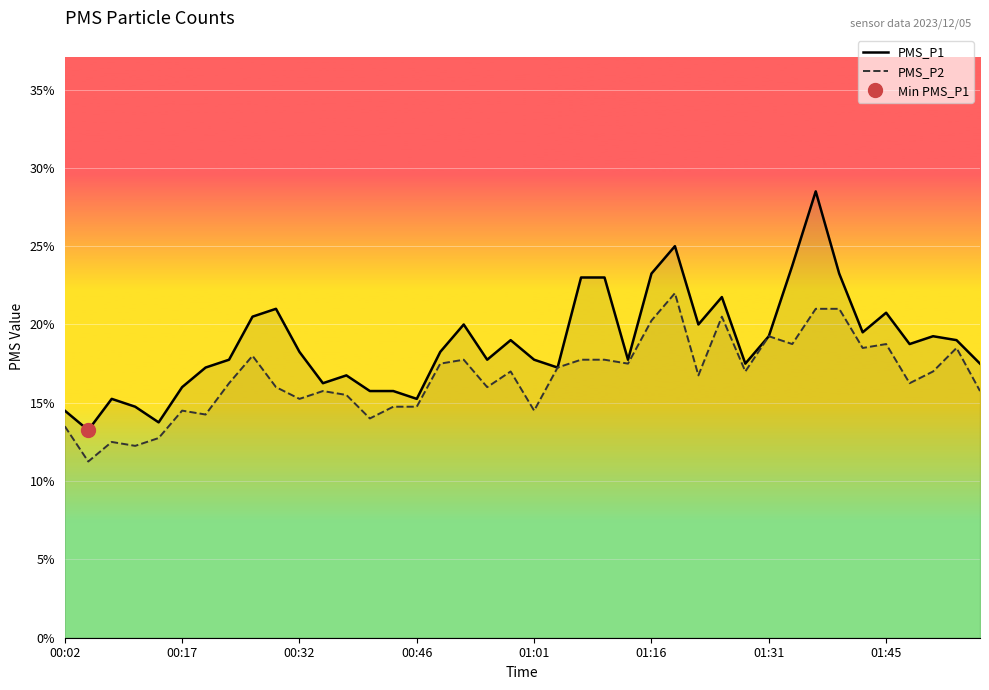

Which series has the largest total across all categories?

PMS_P1